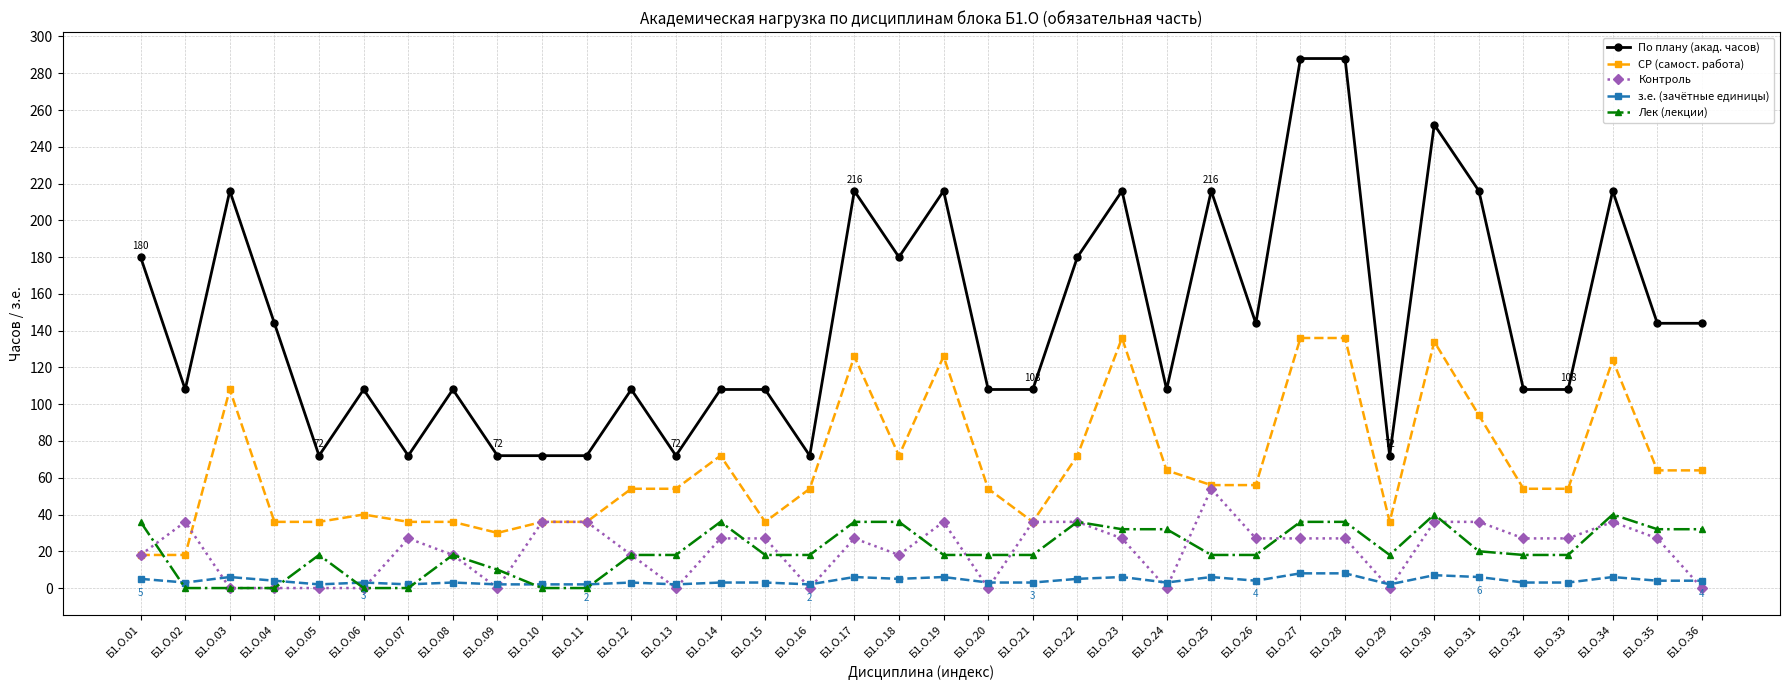

True or false: з.е. (зачётные единицы) and СР (самост. работа) cross at least once.

False